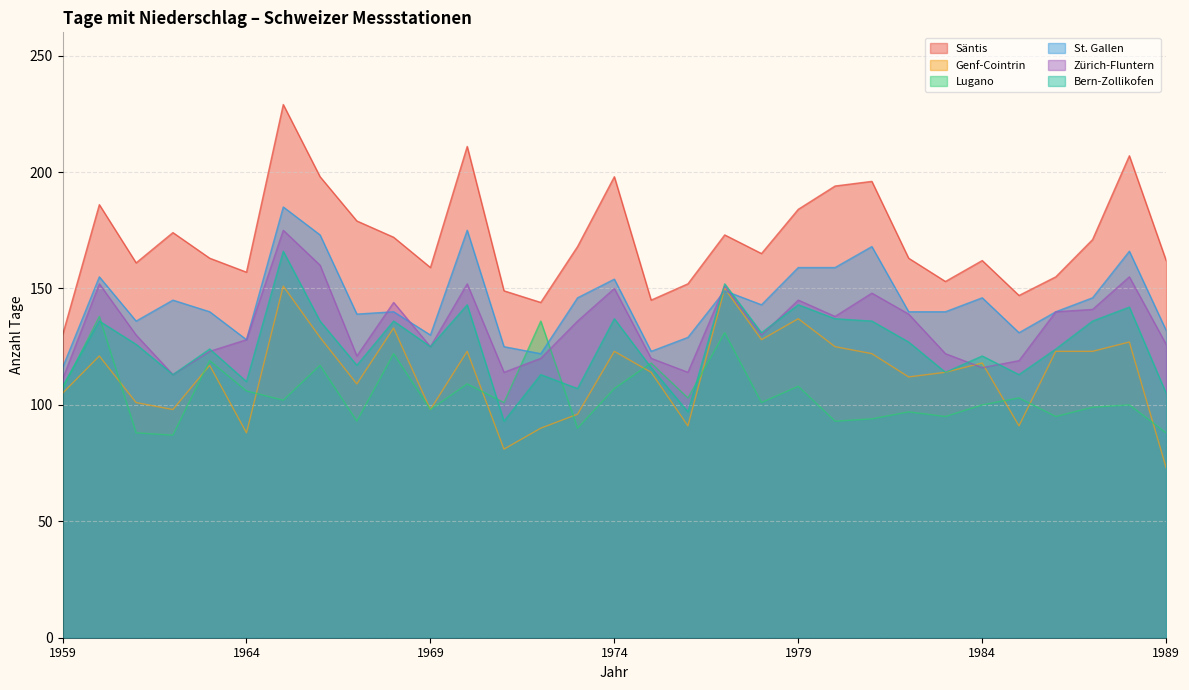

Which series changed the most between 1972 and 1983?

Lugano